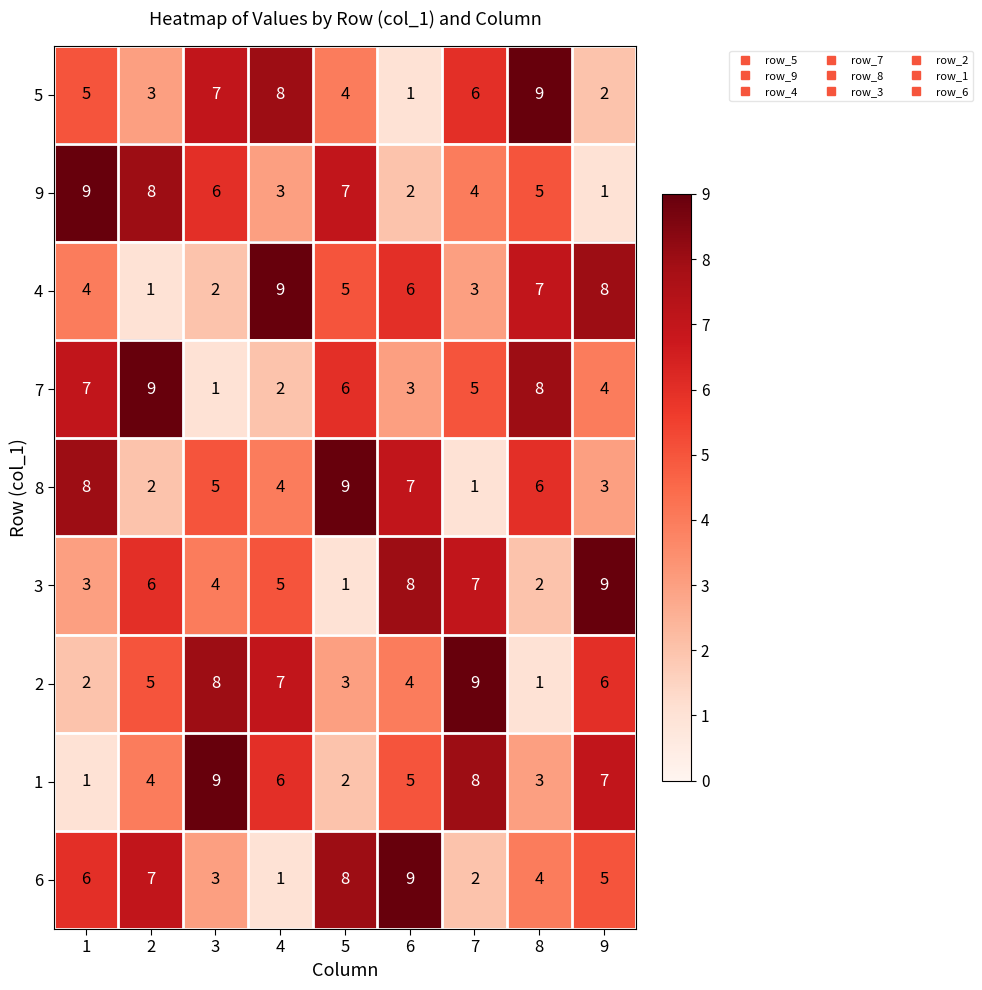

What is the average value of the 9 series?

5